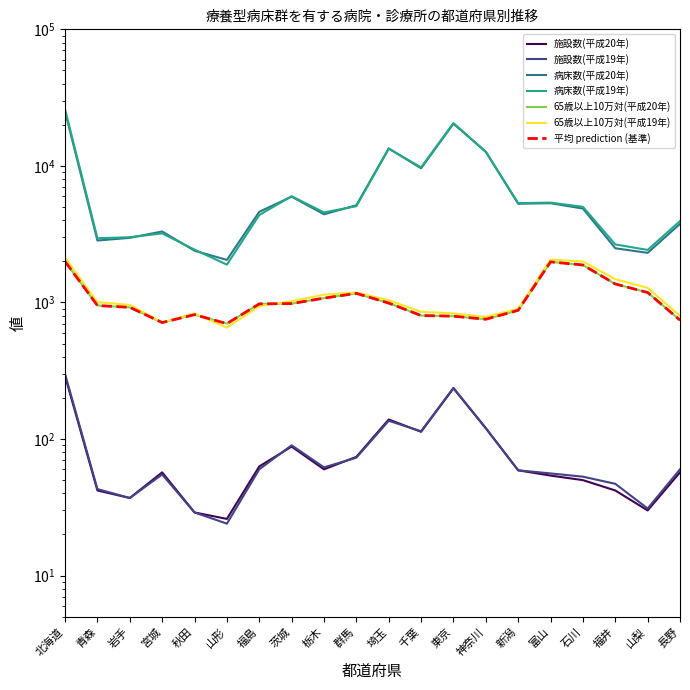

At how many categories does at least one series exceed 24114?

1